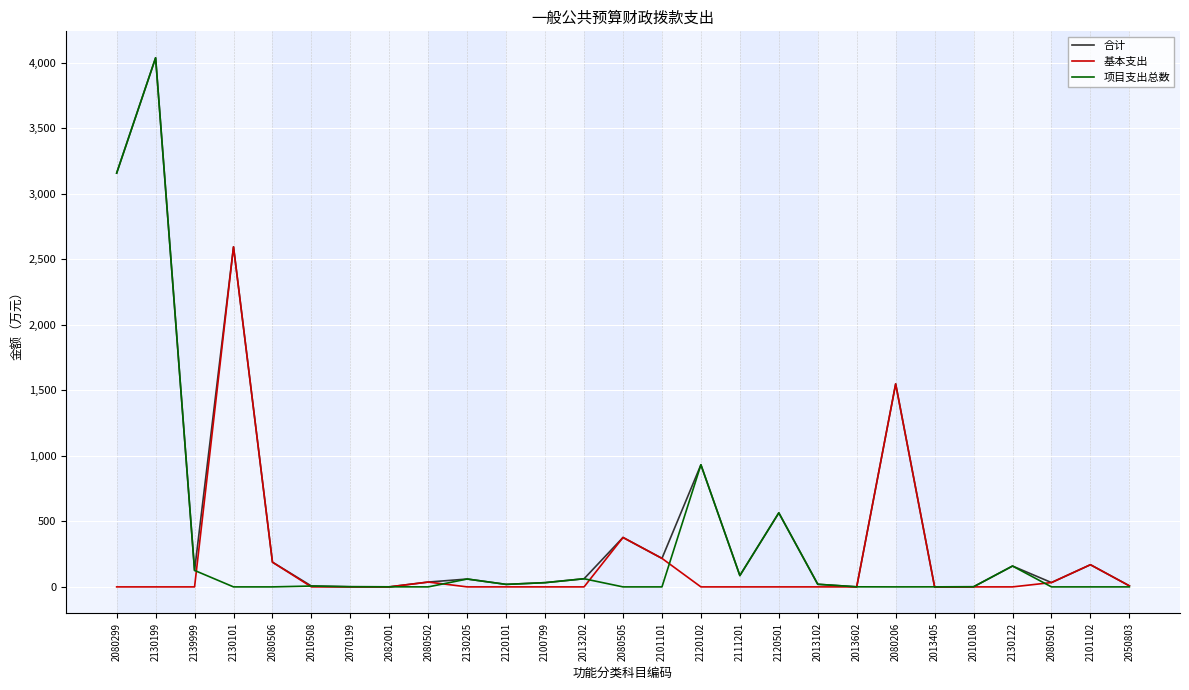

Is it true that 基本支出 equals 188.6 at 2080506?

True